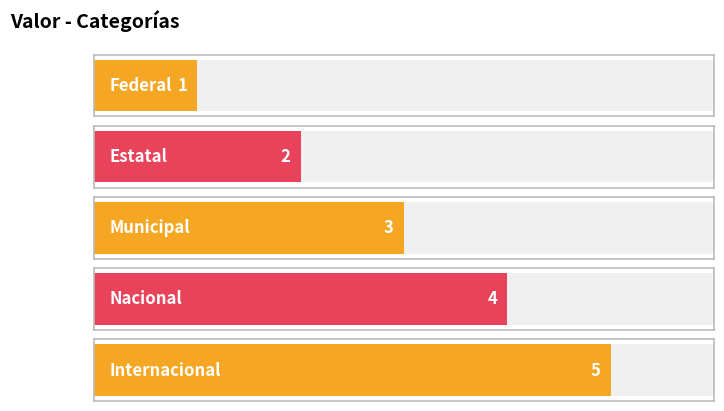

What is the sum of all values?

15